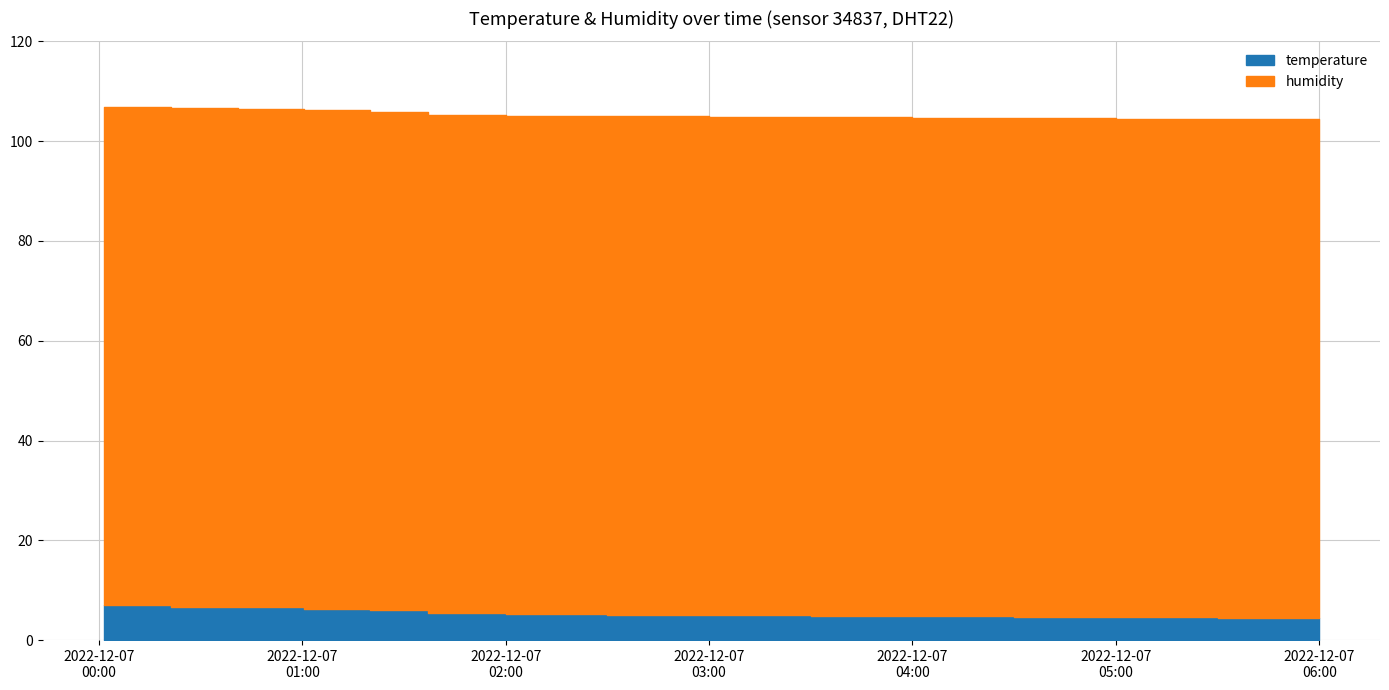

Rank the categories by value from highest to lowest.

2022-12-07T00:01:25, 2022-12-07T00:21:13, 2022-12-07T00:40:59, 2022-12-07T01:00:30, 2022-12-07T01:20:00, 2022-12-07T01:37:08, 2022-12-07T02:00:00, 2022-12-07T02:30:00, 2022-12-07T03:00:00, 2022-12-07T03:30:00, 2022-12-07T04:00:00, 2022-12-07T04:30:00, 2022-12-07T05:00:00, 2022-12-07T05:30:00, 2022-12-07T06:00:00